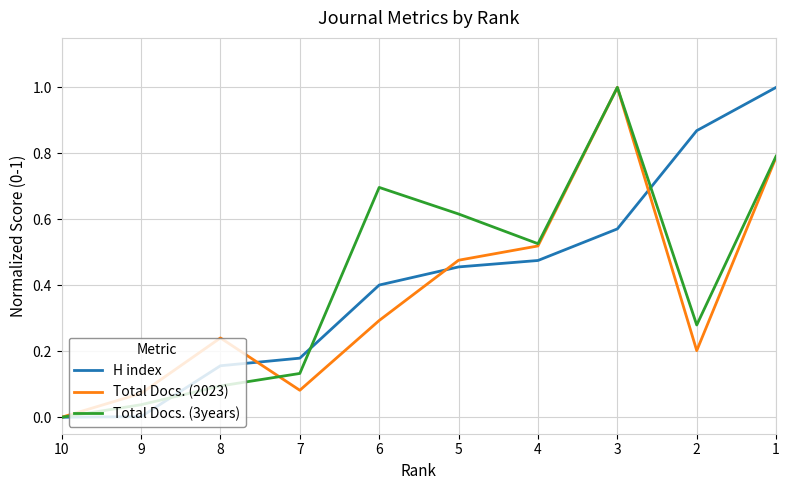

What is the difference between the second highest and second lowest values in the Total Docs. (3years) series?

0.8